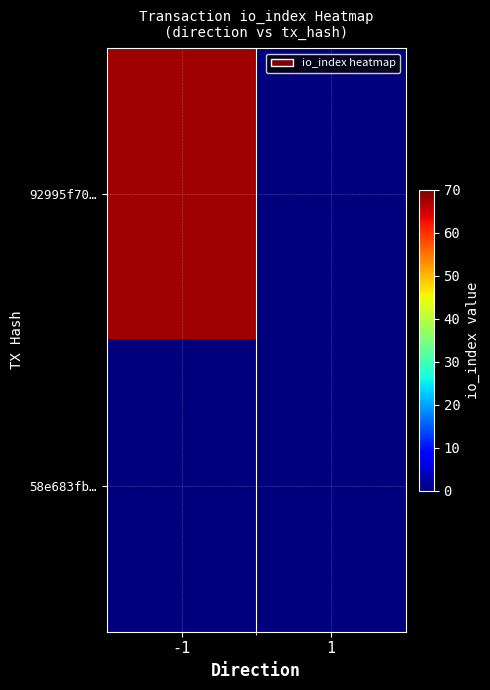

Rank the series by their maximum value, from lowest to highest.

58e683fb…, 92995f70…